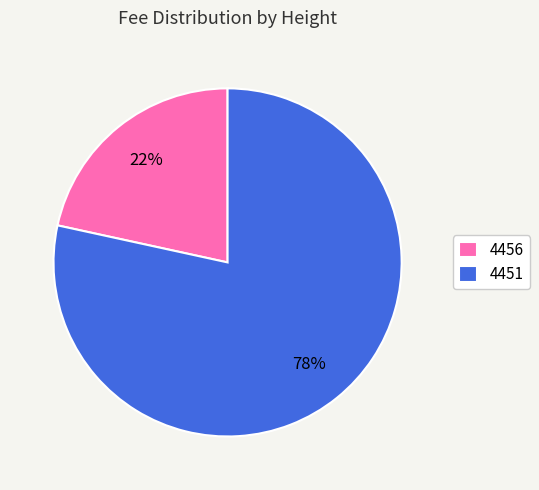

Which slice represents more than half of the pie?

4451